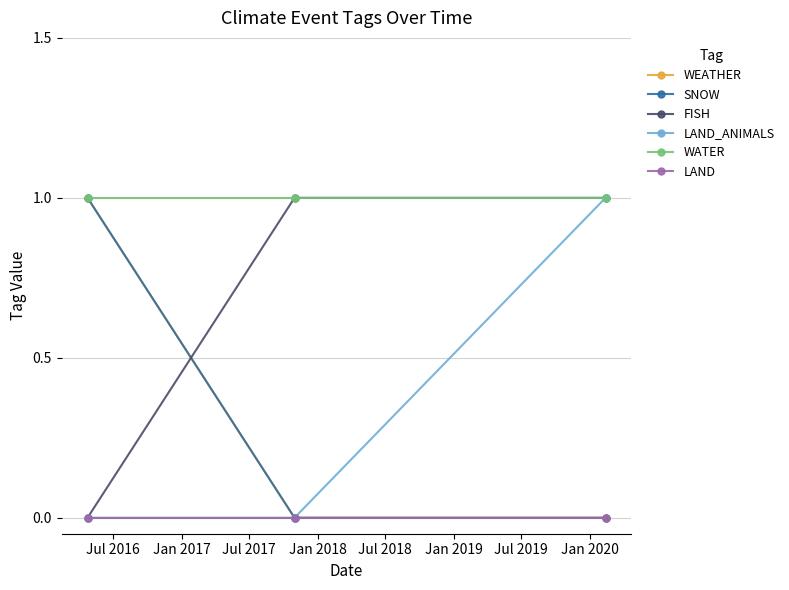

Does the chart have visible grid lines?

Yes